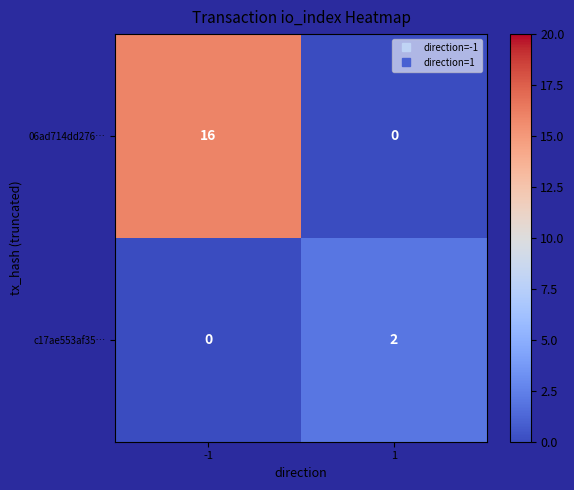

Count the number of data series in this chart.

2